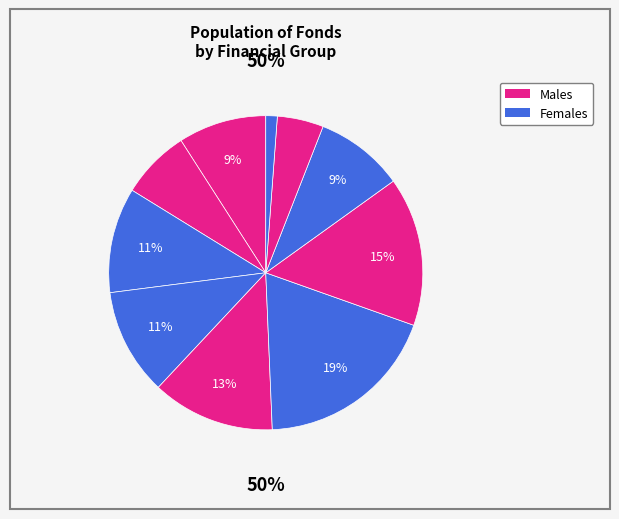

Is it true that GRUPO BANCA MARCH is 5% of the pie?

True